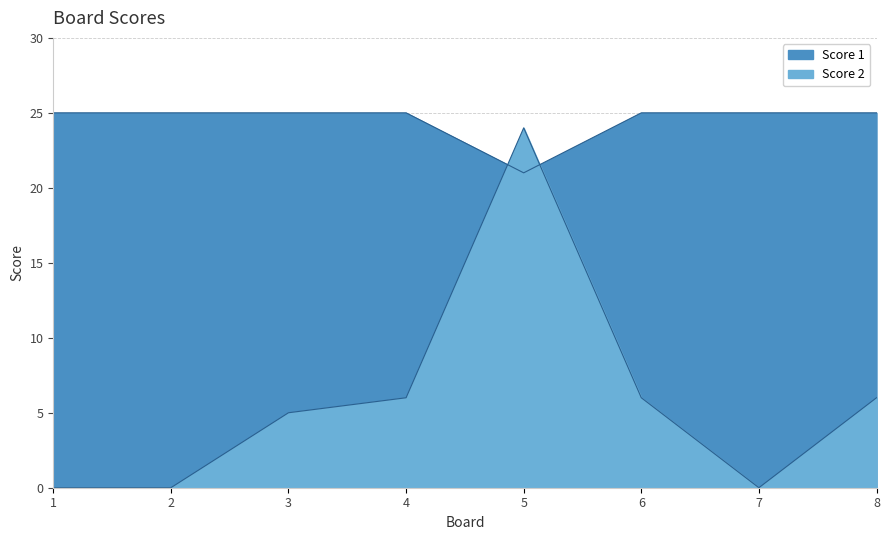

Rank the series at 7 from lowest to highest value.

Score 2, Score 1